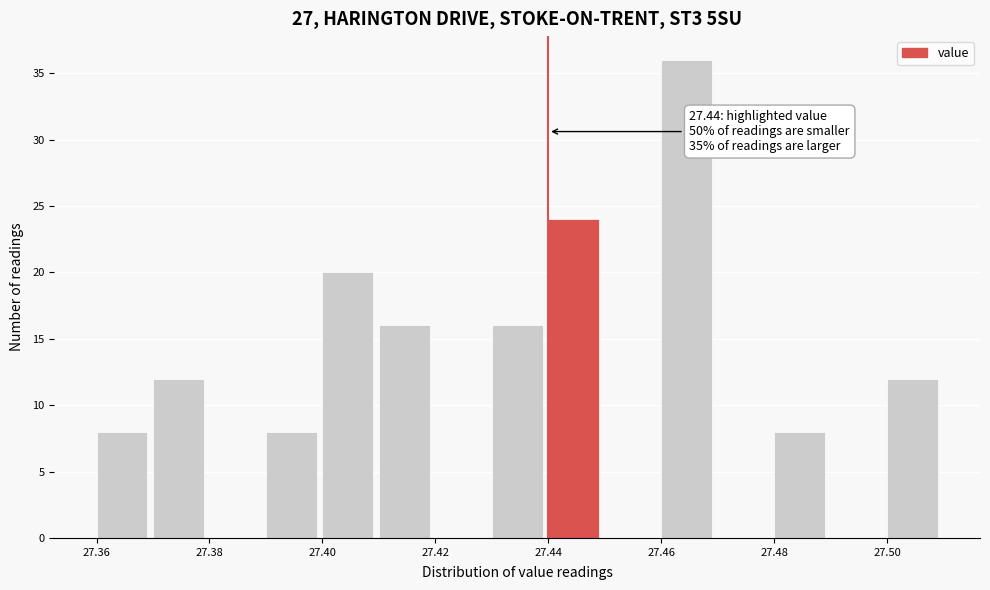

Which range on the x-axis has the tallest bar?

27.46 to 27.47